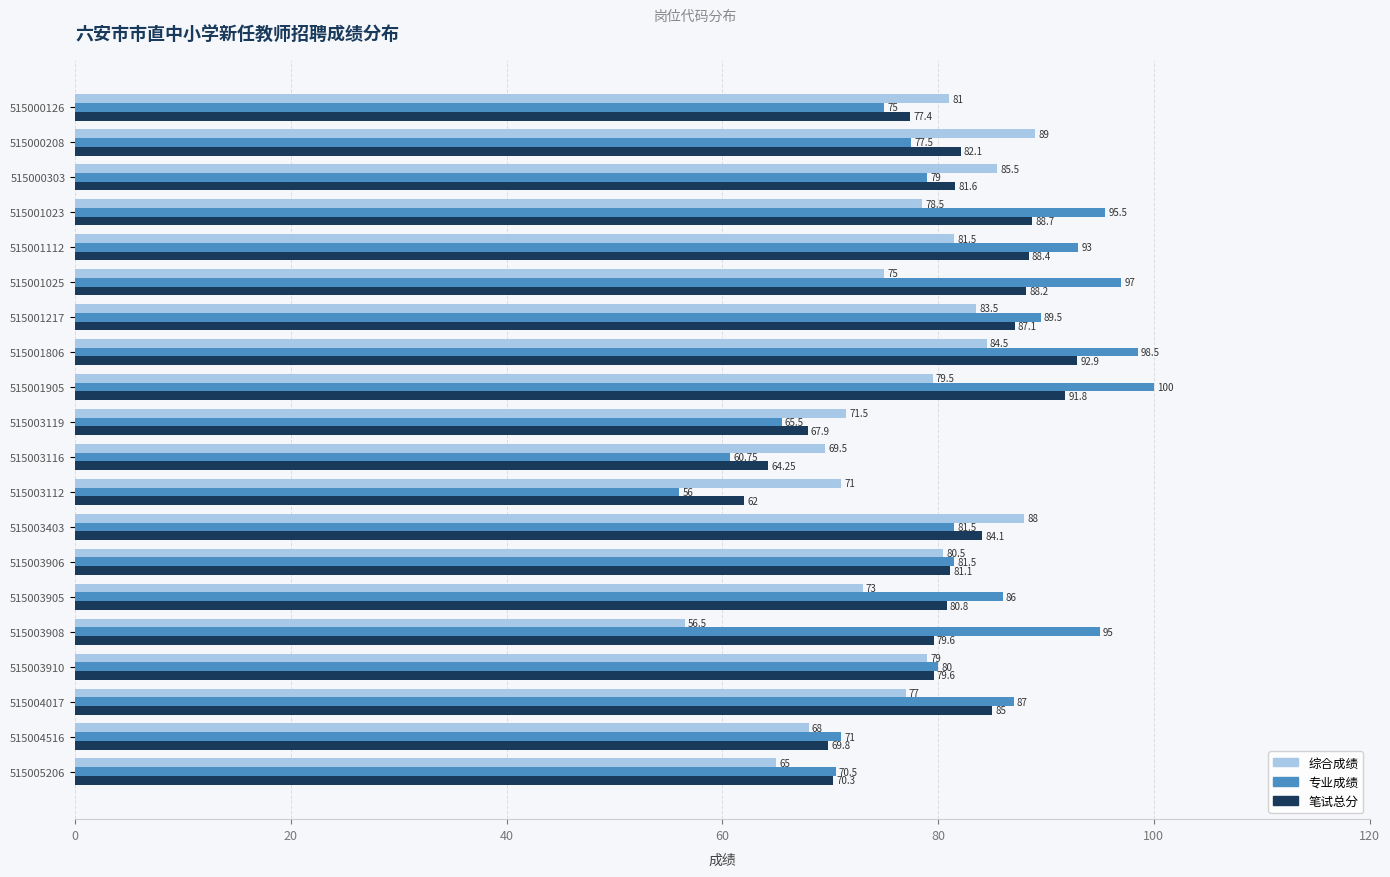

What is the total value across all series at 515001806?

275.9